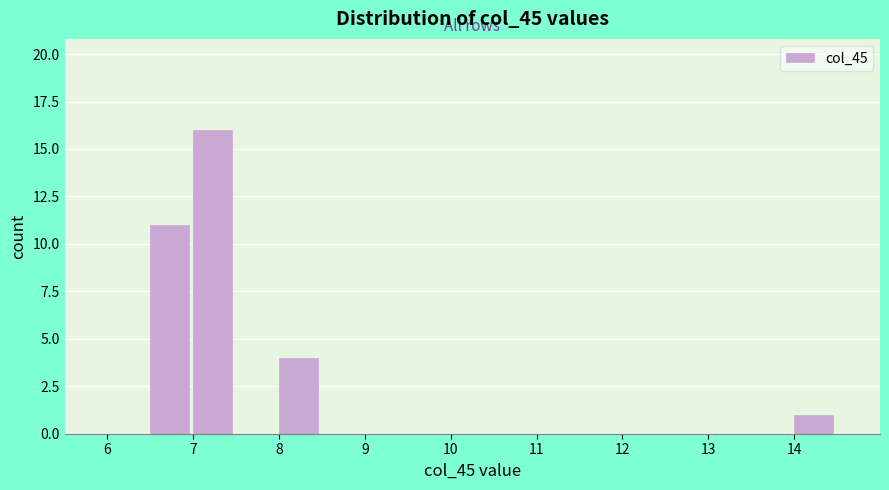

How tall is the bar that spans 7.0 to 7.5 on the x-axis? The values are not printed on the chart, so give them approximately, as read against the axis.

16